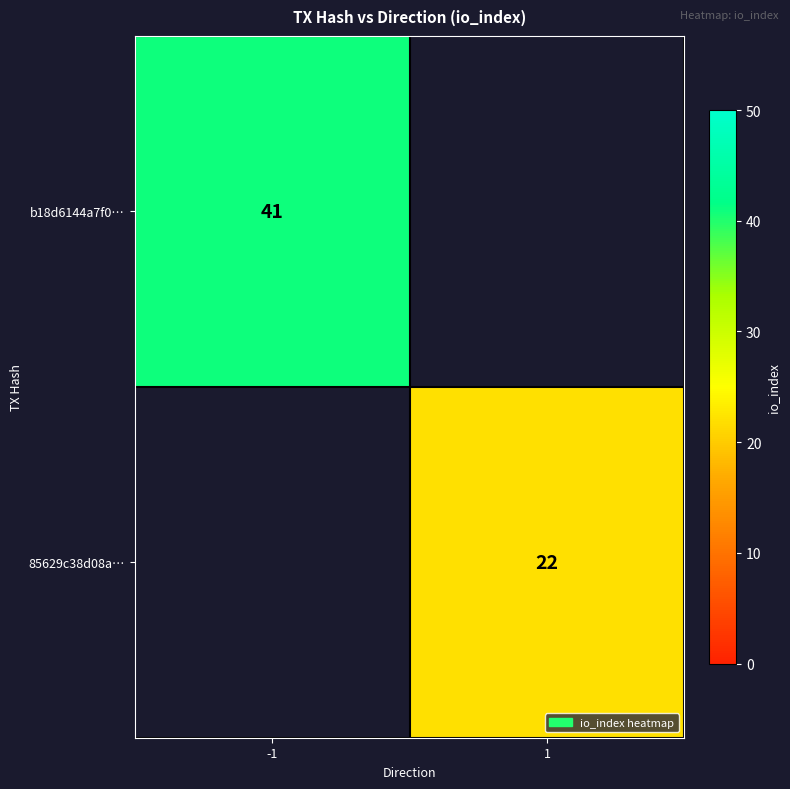

At how many categories does at least one series exceed 26?

1